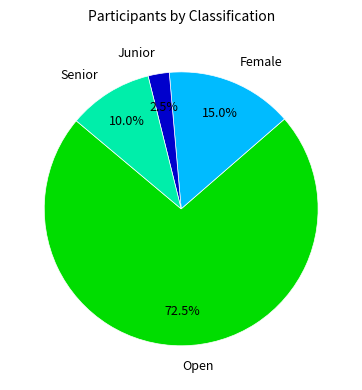

To the nearest percent, what portion does Female represent?

15%